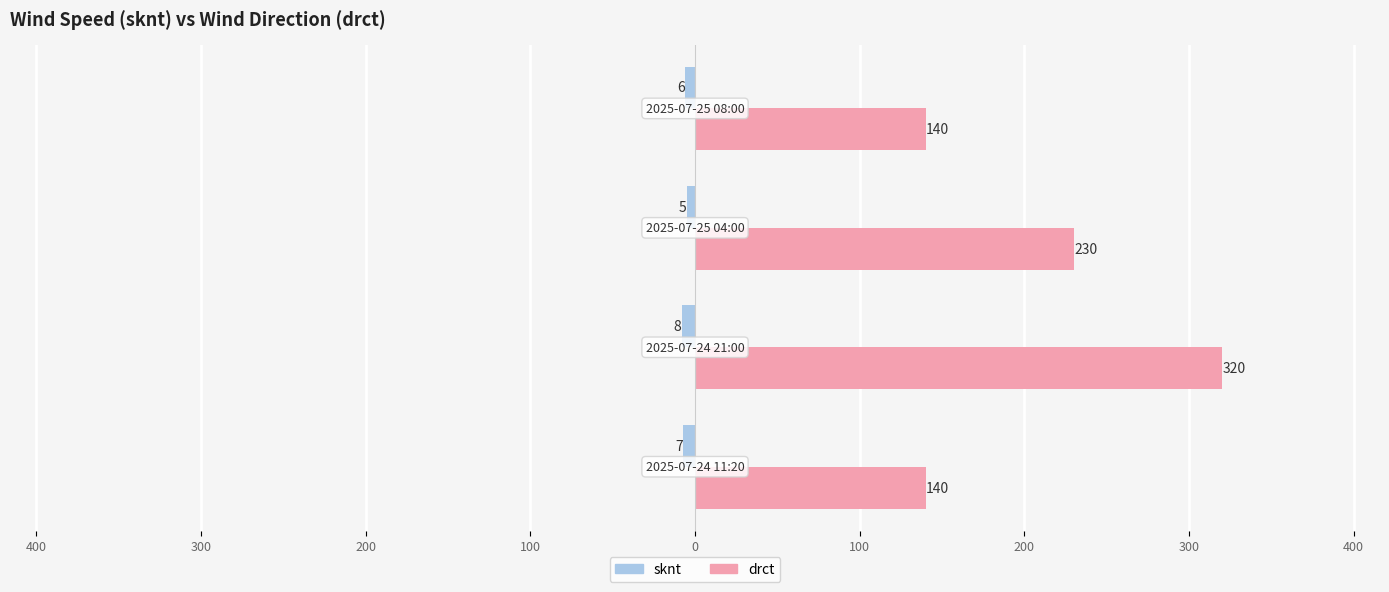

What is the value of the drct bar at the 1st from the left?

140